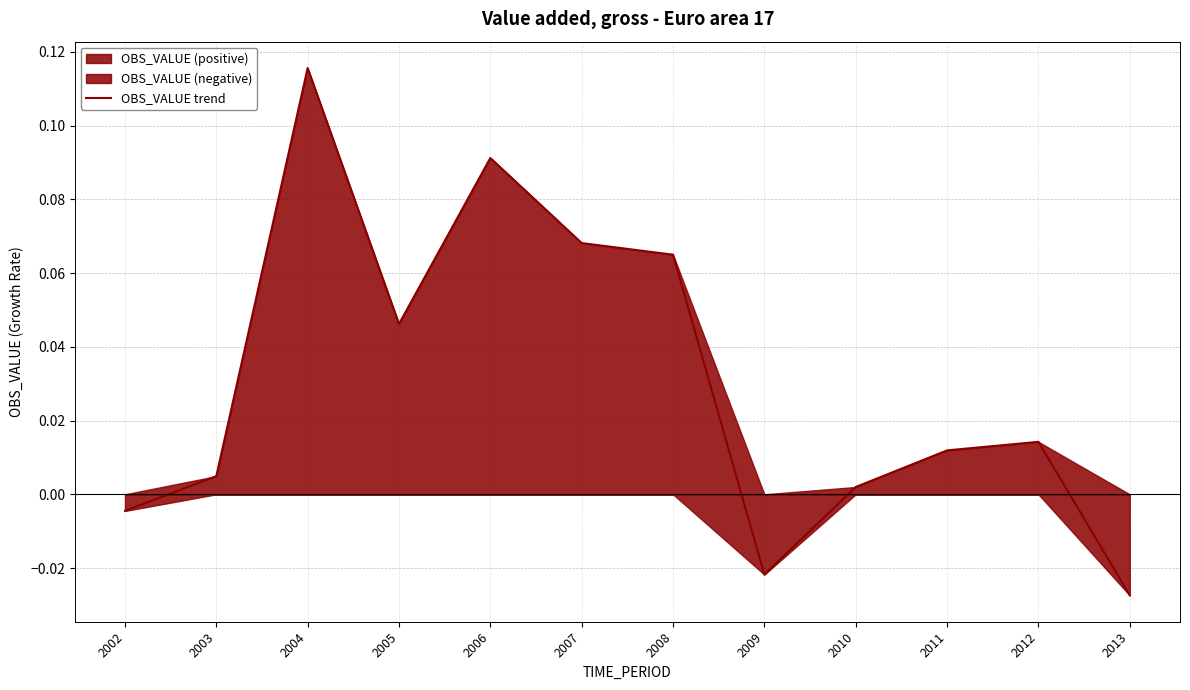

Which category has the highest value across all series?

2004